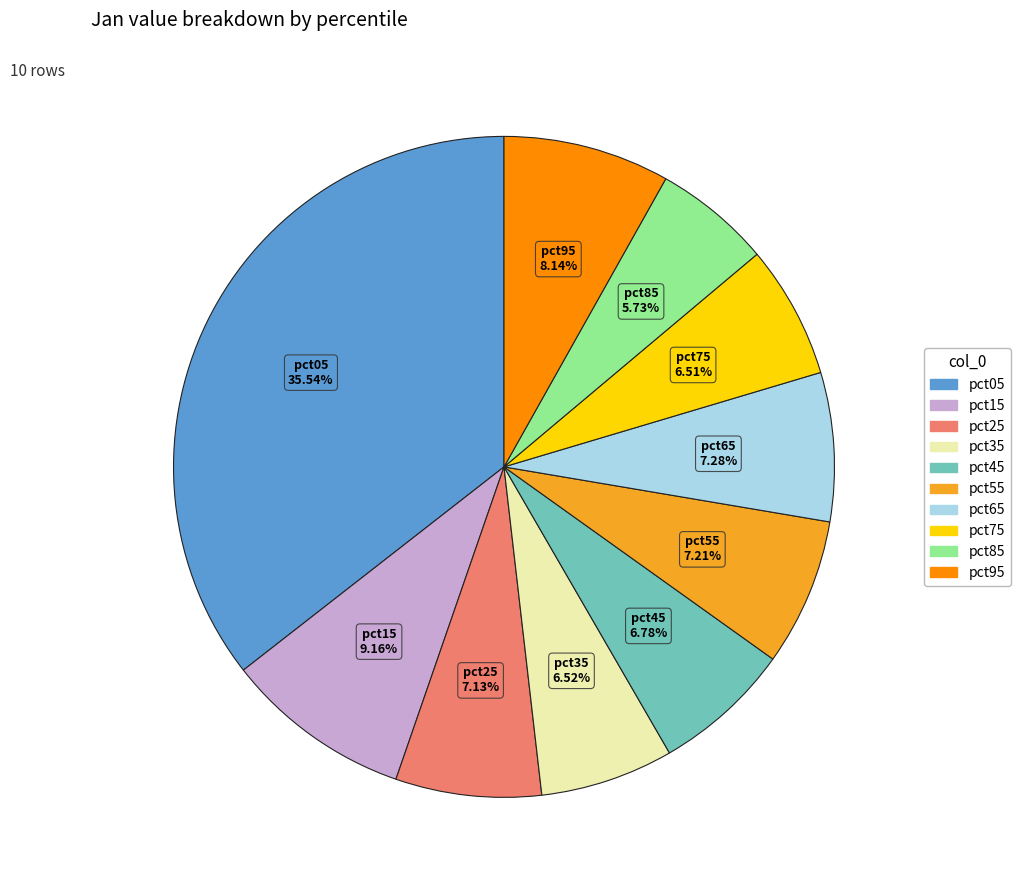

What percentage is the pct25 slice, to the nearest percent?

7%